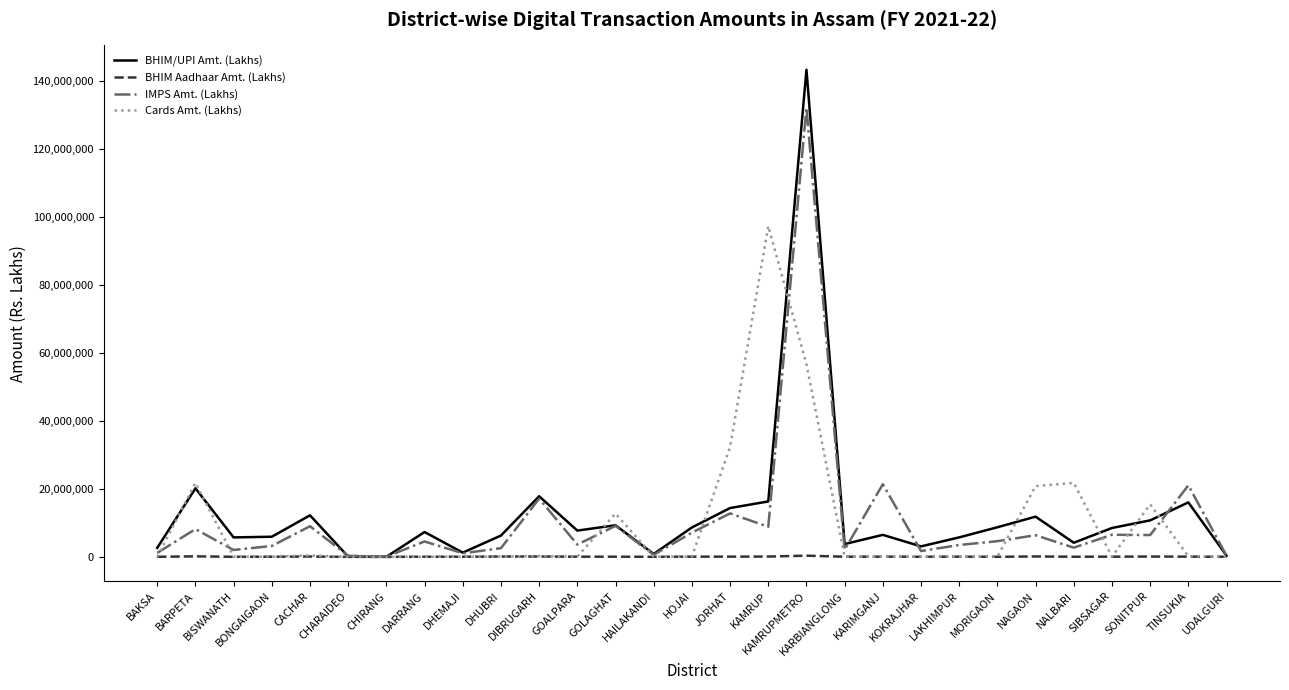

Is this an area chart (filled region under the line)?

No